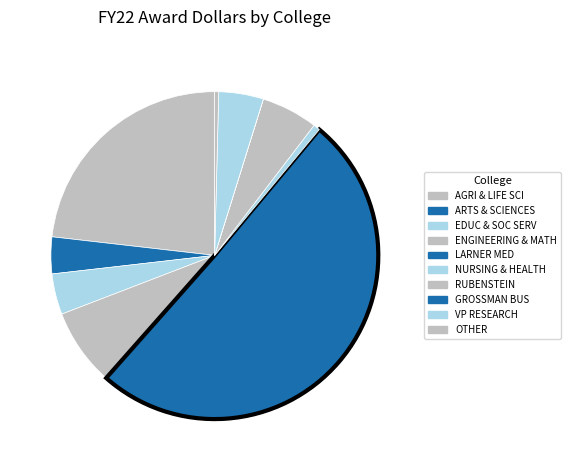

How many segments does this pie chart have?

10